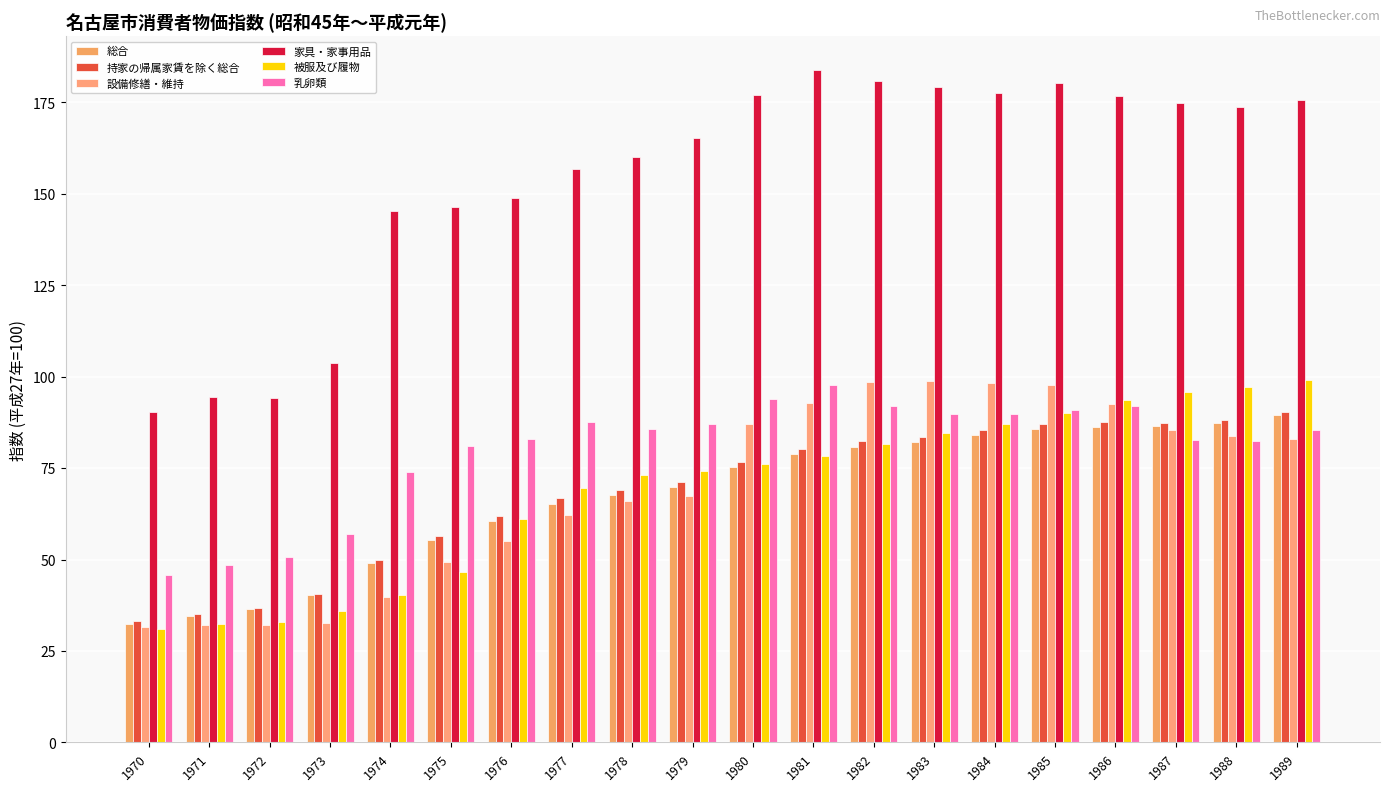

What is the spread (max minus min) of values at 1973?

71.1